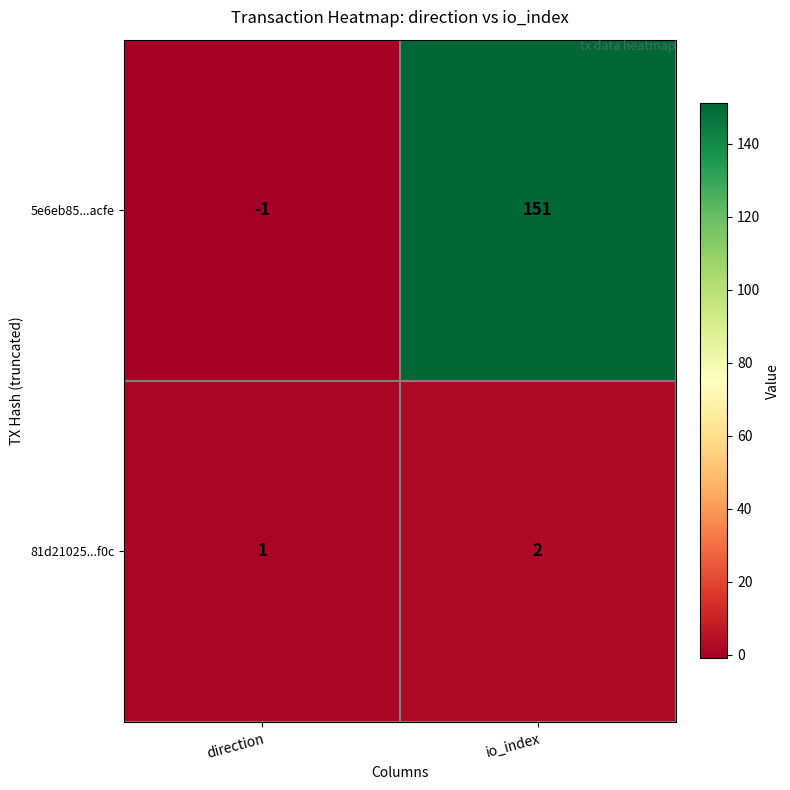

What is the maximum value shown in the chart?

151